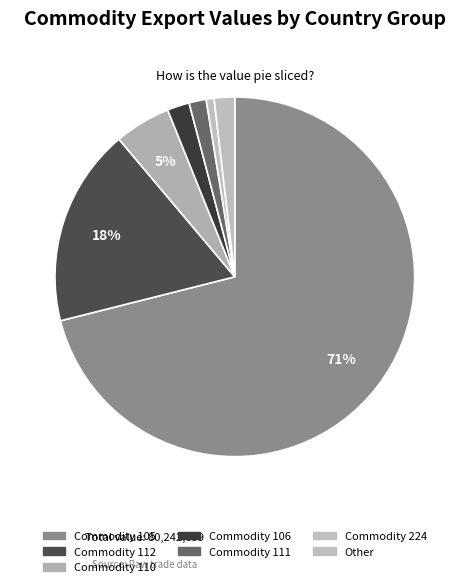

How many segments does this pie chart have?

7